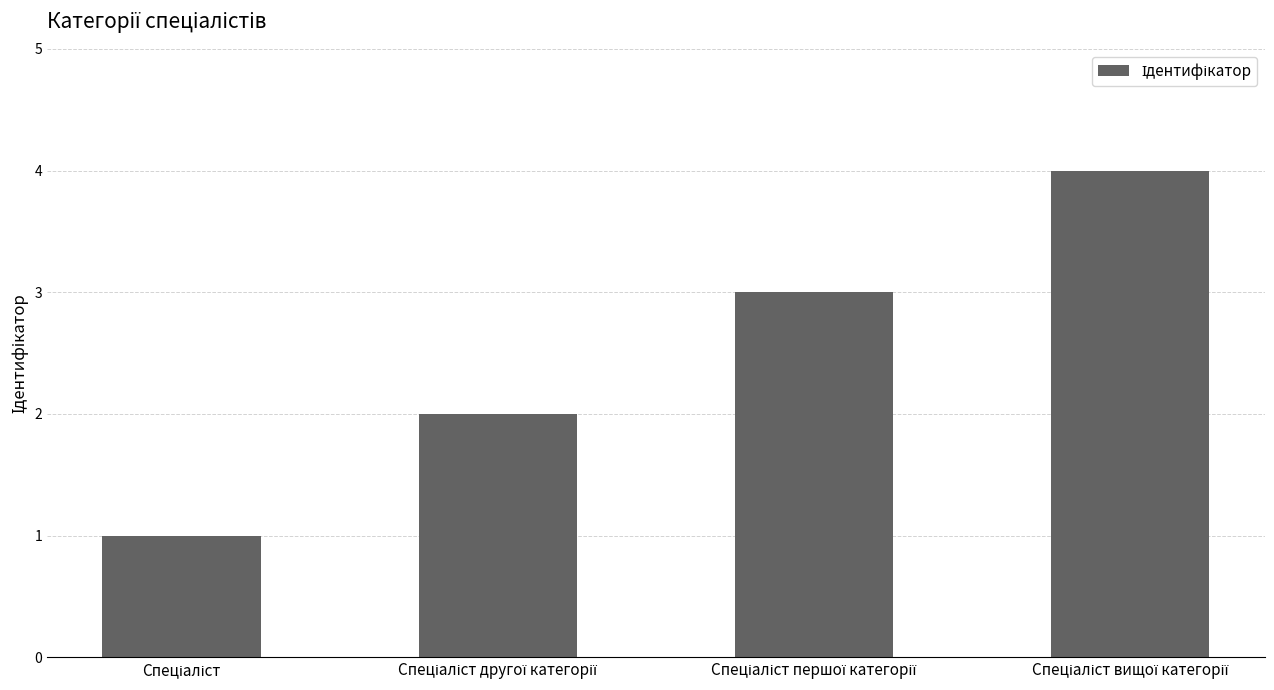

What is the maximum value shown in the chart?

4